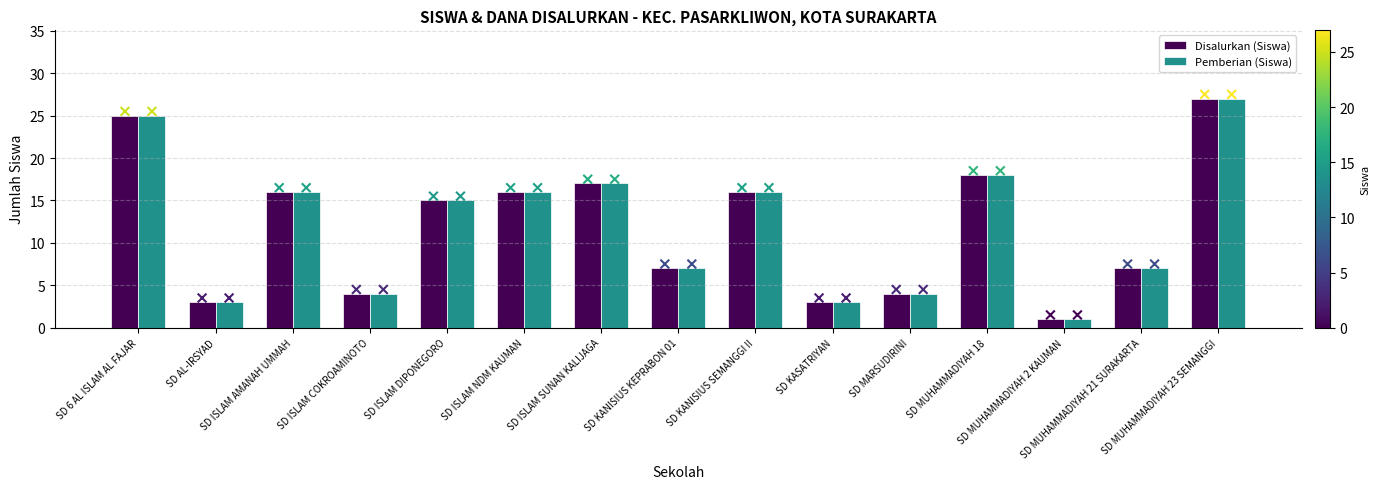

Which series reaches the maximum Y coordinate?

Disalurkan (Siswa)